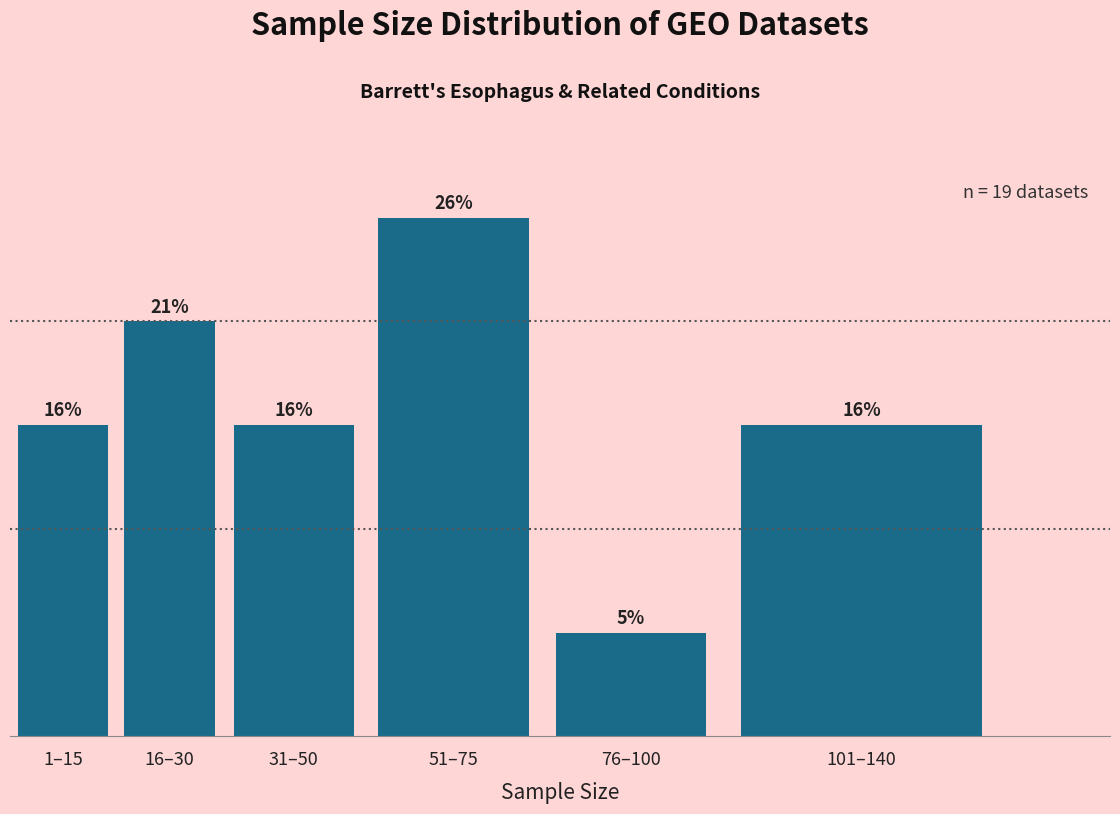

Does the chart contain any negative values?

No